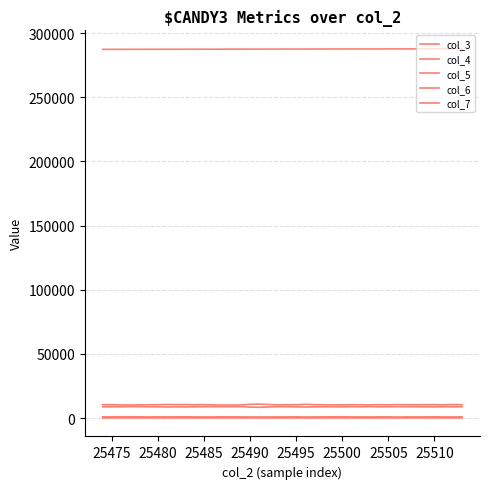

How many lines are shown in the chart?

5